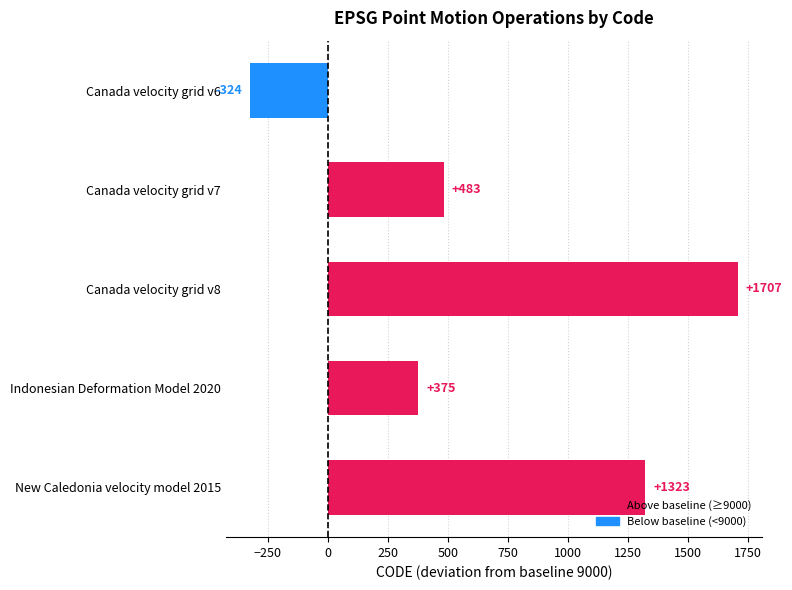

The chart shows a value of 483 at Canada velocity grid v7. True or false?

True